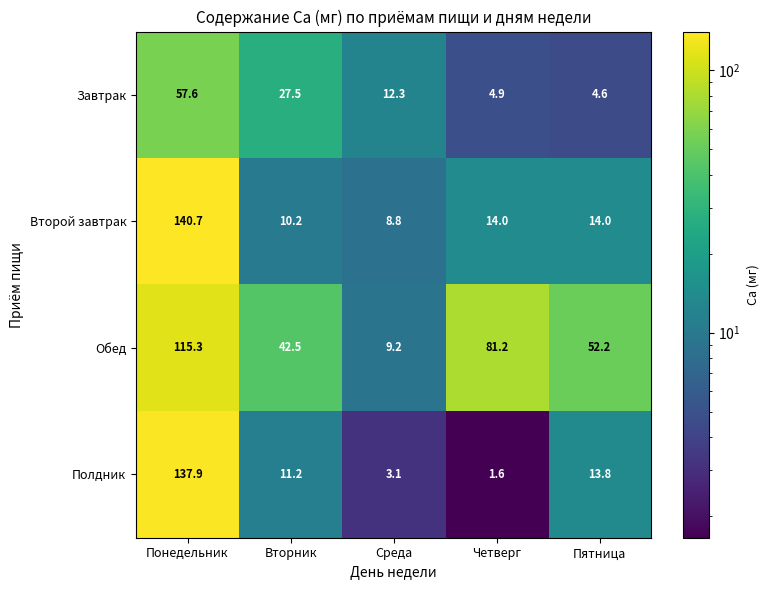

What is the maximum value for Обед?

115.3